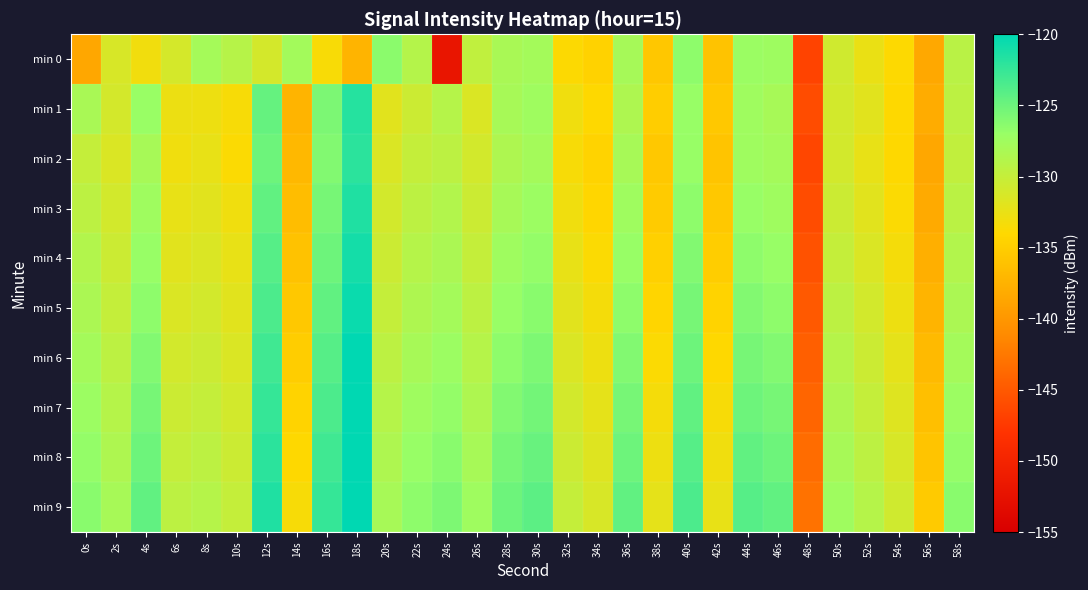

Which series has the largest range (max minus min)?

min 0